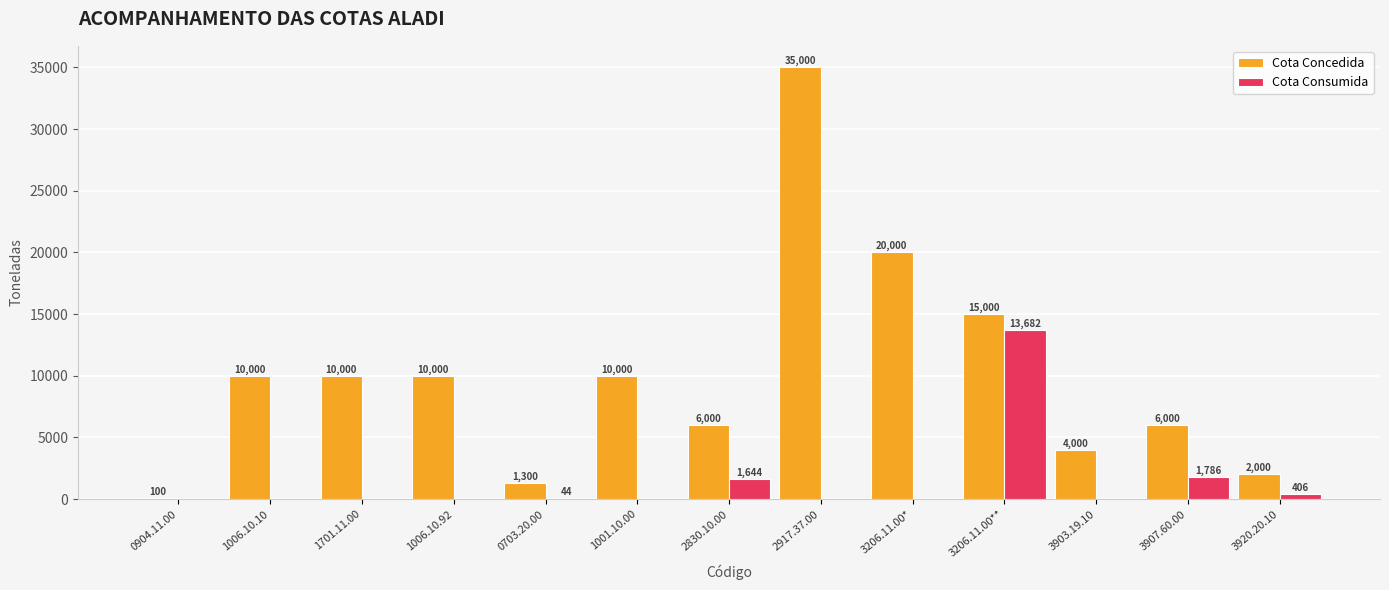

At which label is Cota Concedida closest to 17550?

3206.11.00*